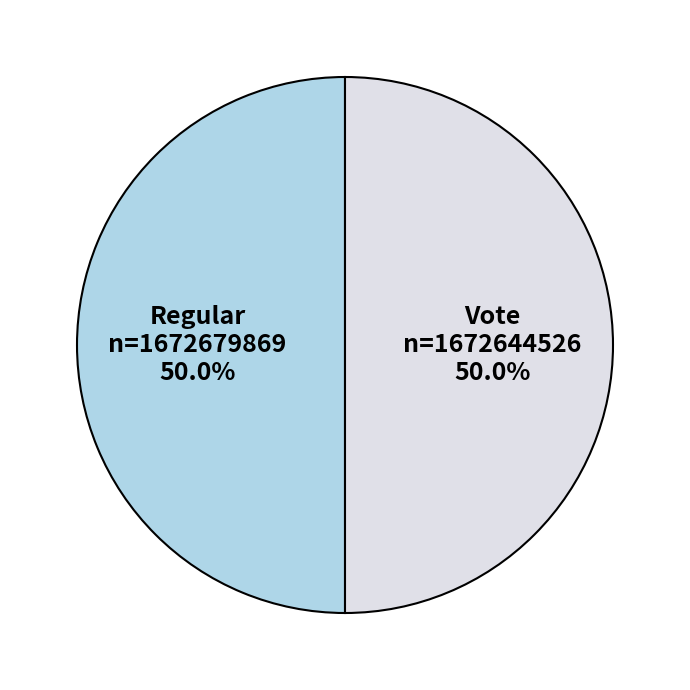

Count the number of slices in the pie.

2